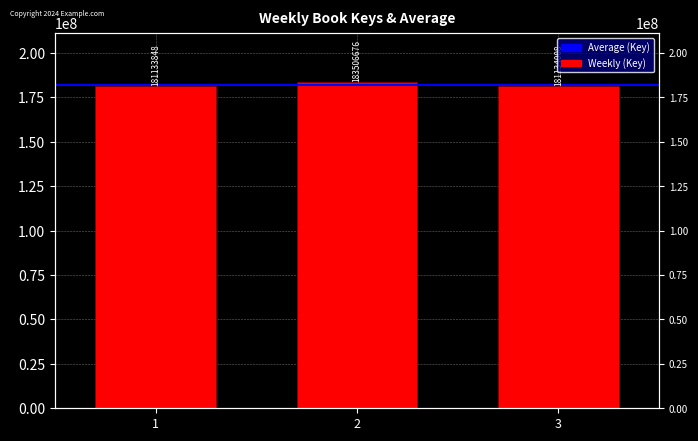

Is it true that the value at 3 is 181134008?

True